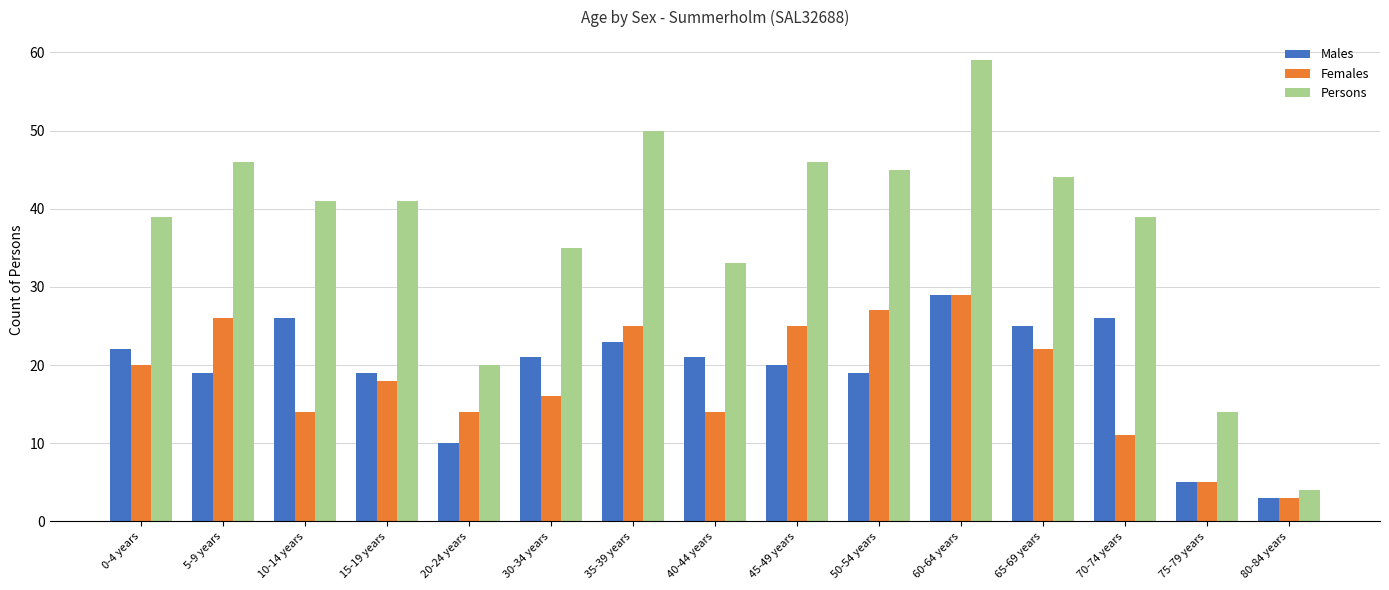

Count the number of data series in this chart.

3